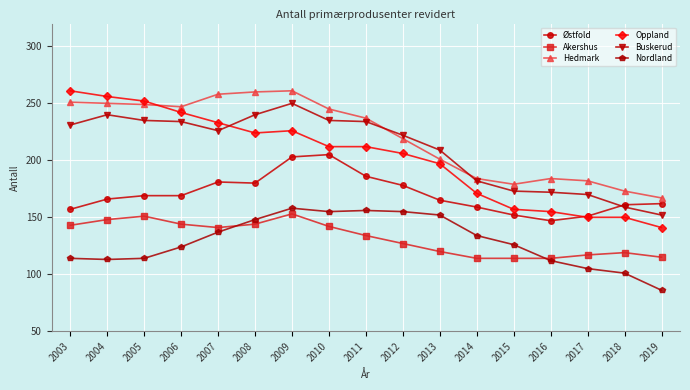

What is the value of the Hedmark point at the 11th from the left?

201